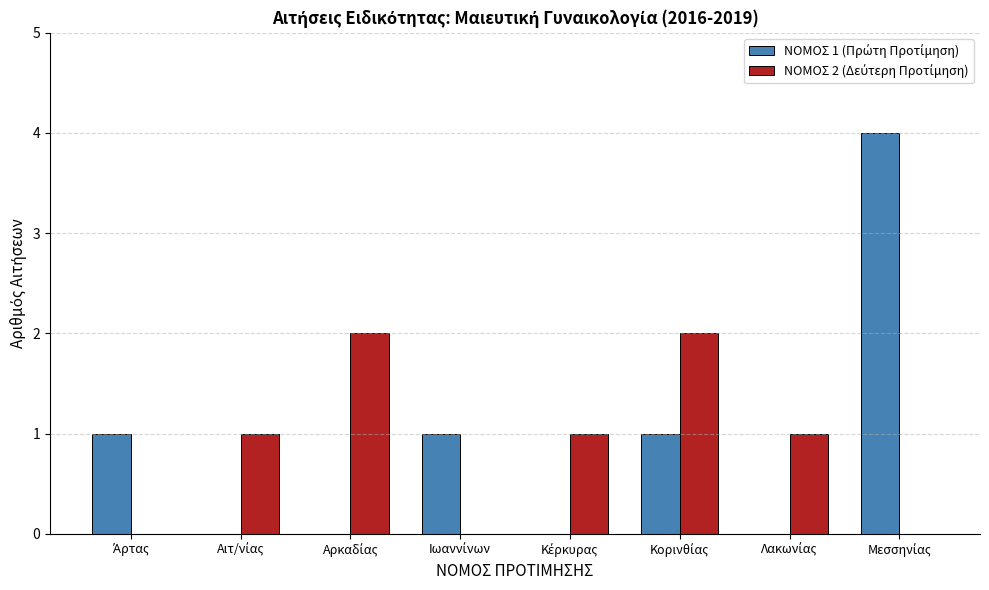

Are the bars grouped side by side (vs. stacked)?

Yes